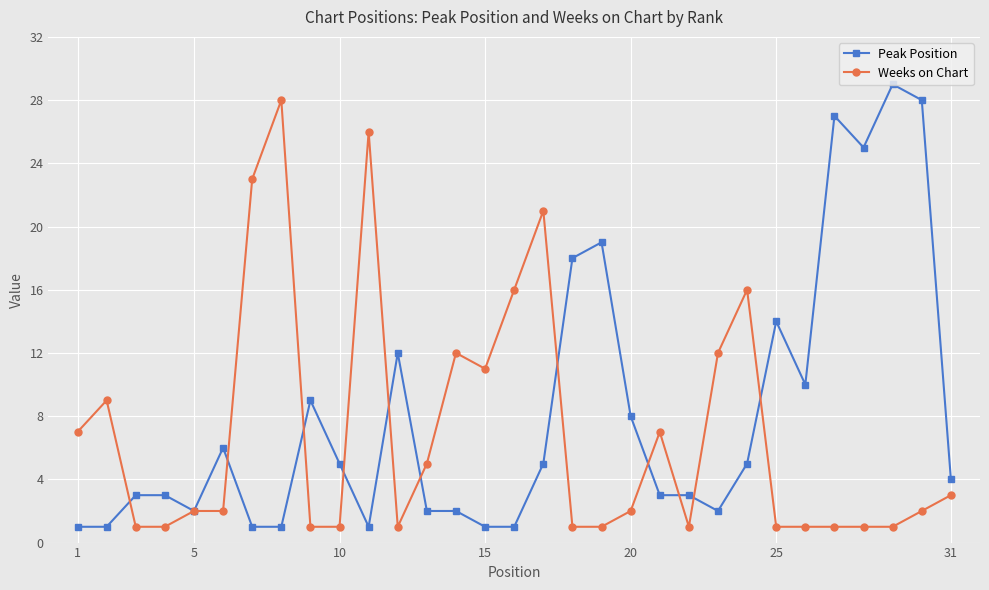

What is the difference between the maximum and minimum values in the Weeks on Chart series?

27